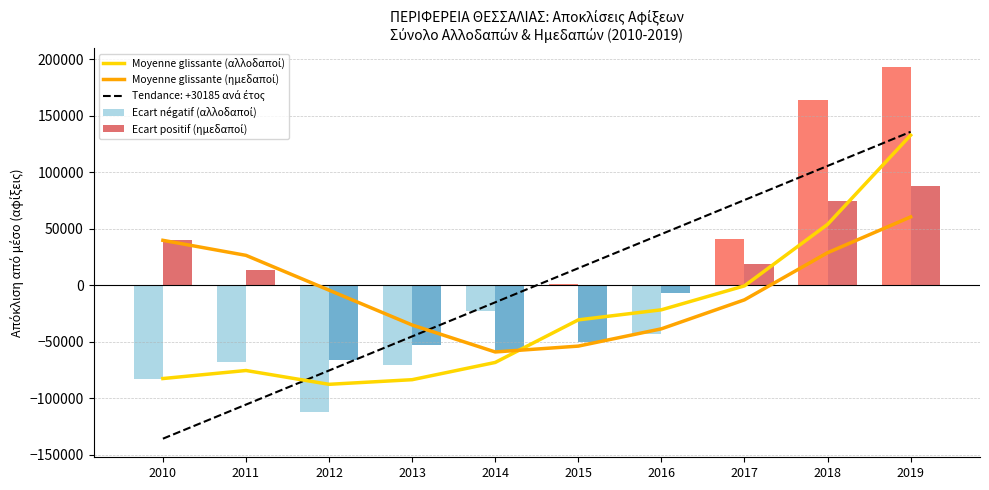

Reading right to left, what are all the values shown in this chart?

Moyenne glissante (αλλοδαποί): 132857.3	53907.3	-525.3	-21729.0	-30643.0	-68335.7	-83599.3	-87692.3	-75467.0	-82587.0
Moyenne glissante (ημεδαποί): 60499.8	28799.5	-12900.9	-38570.2	-53872.5	-59049.5	-35191.5	-4344.5	26476.8	39785.8